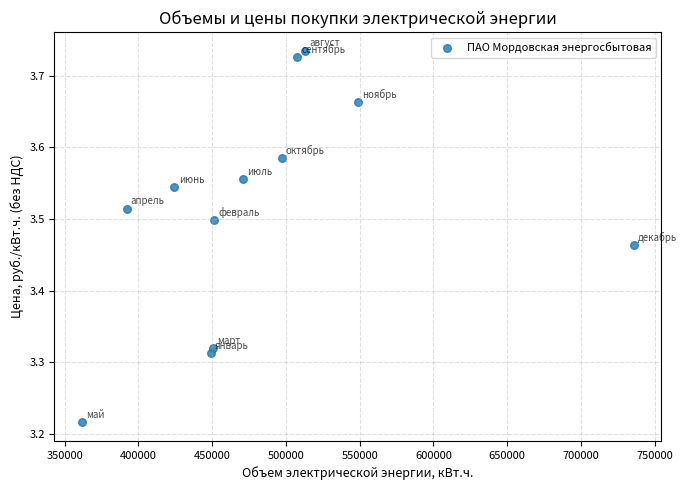

What is the range of Y values (max minus min)?

0.5